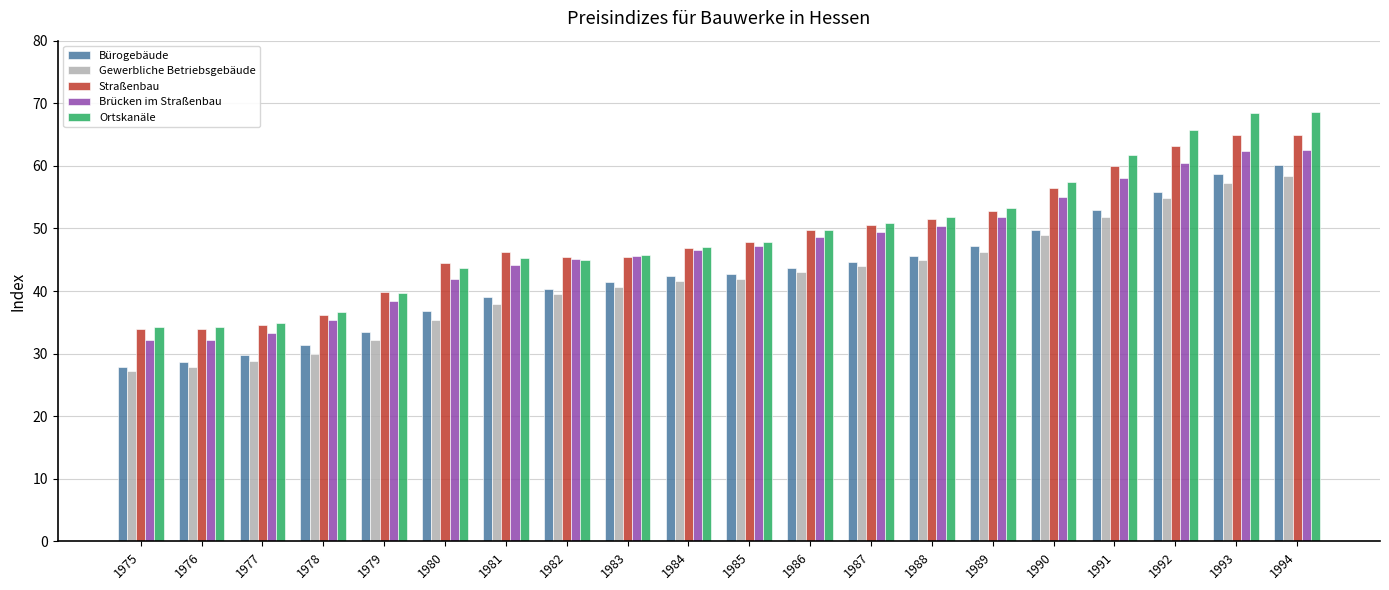

How many groups of bars are there?

20